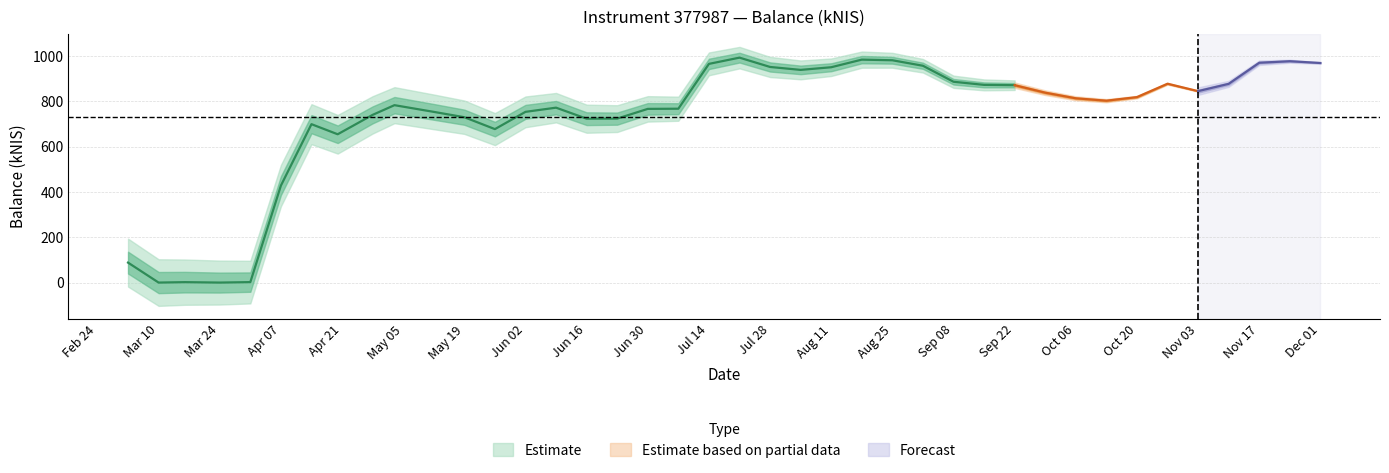

Which has a higher value, 2022-03-16 or 2022-09-29?

2022-09-29